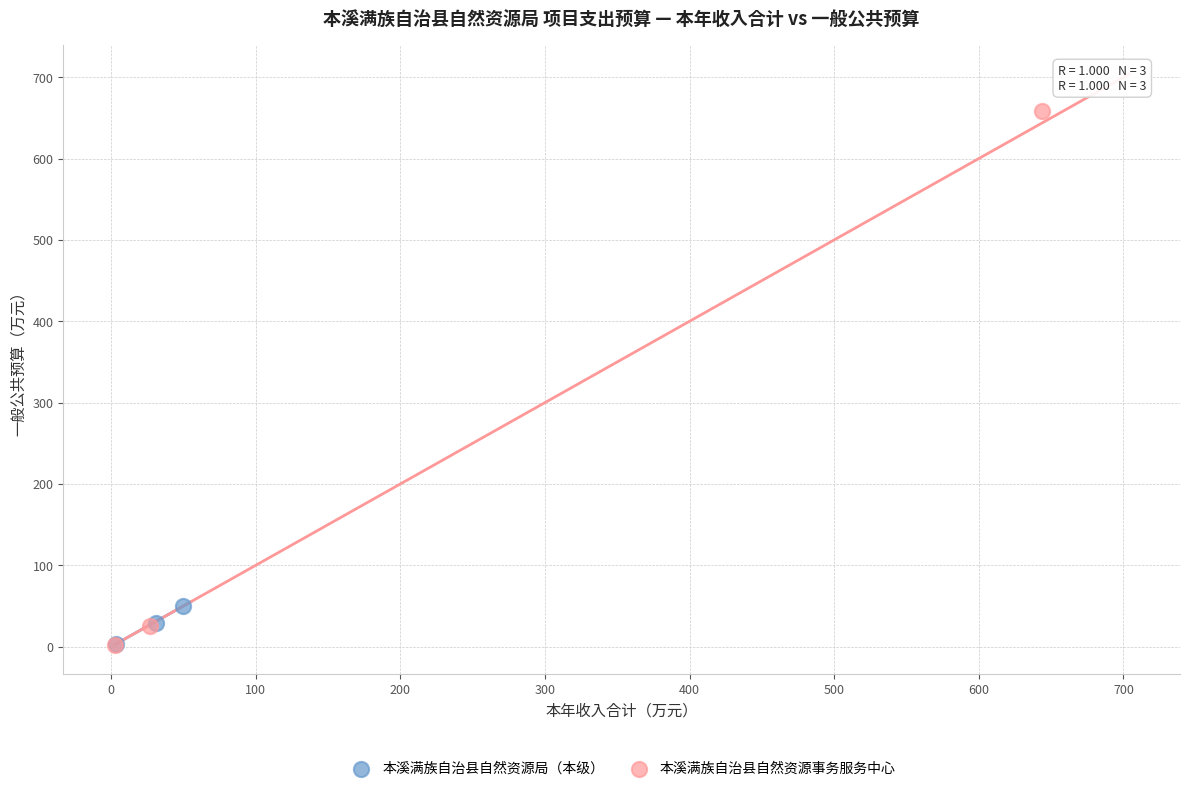

What are all the series names shown in the legend?

本溪满族自治县自然资源局（本级）, 本溪满族自治县自然资源事务服务中心